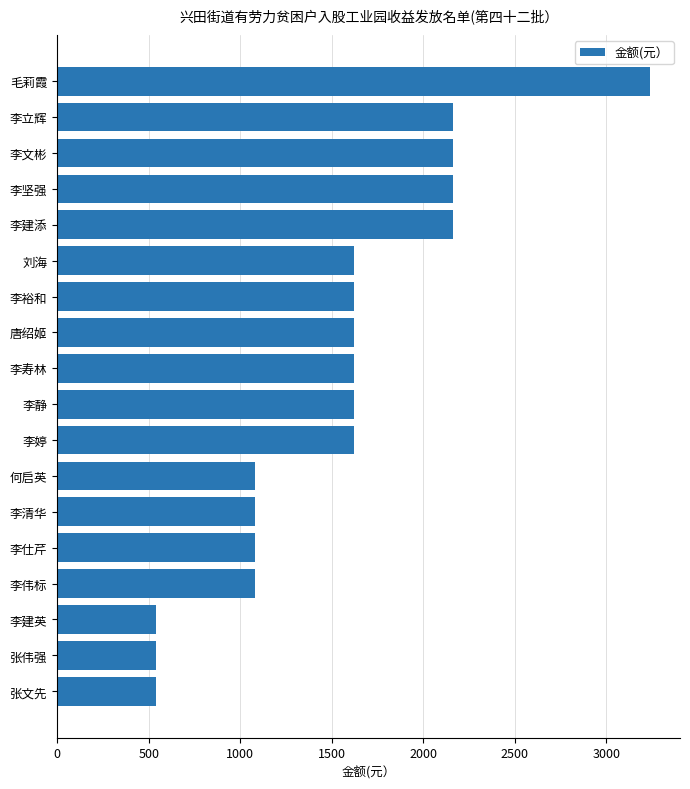

True or false: the data shows 1748 at 李清华.

False